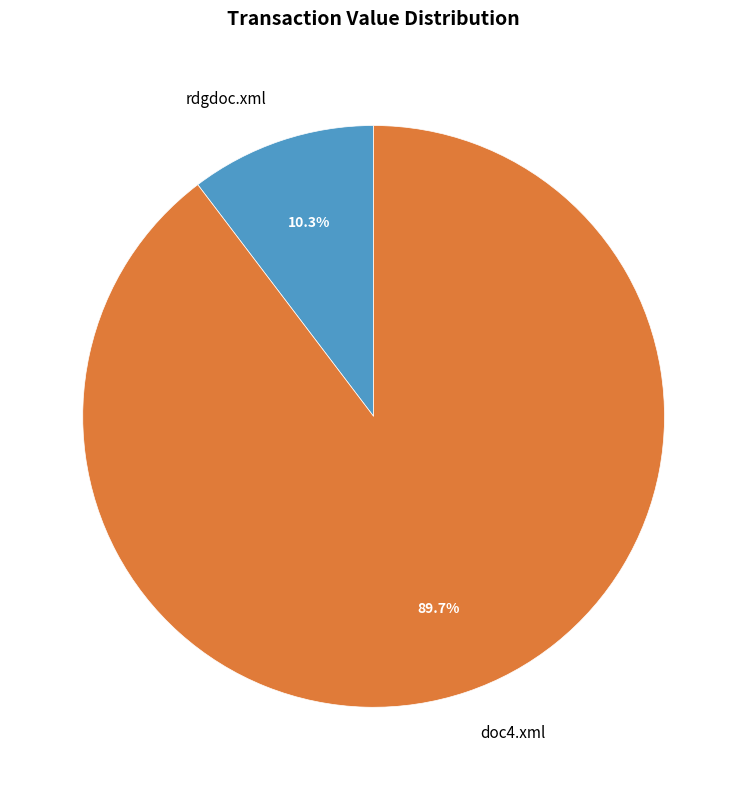

What percentage is the doc4.xml slice, to the nearest percent?

90%